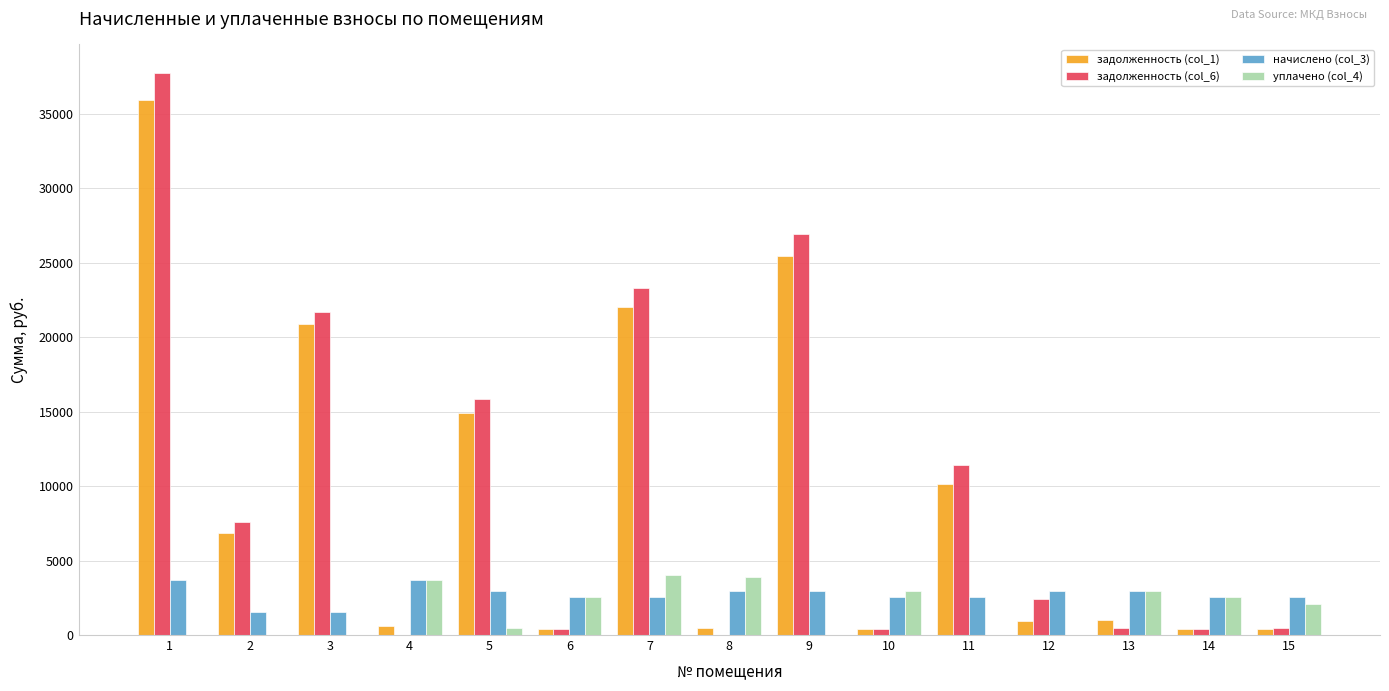

Count the number of categories in the chart.

15